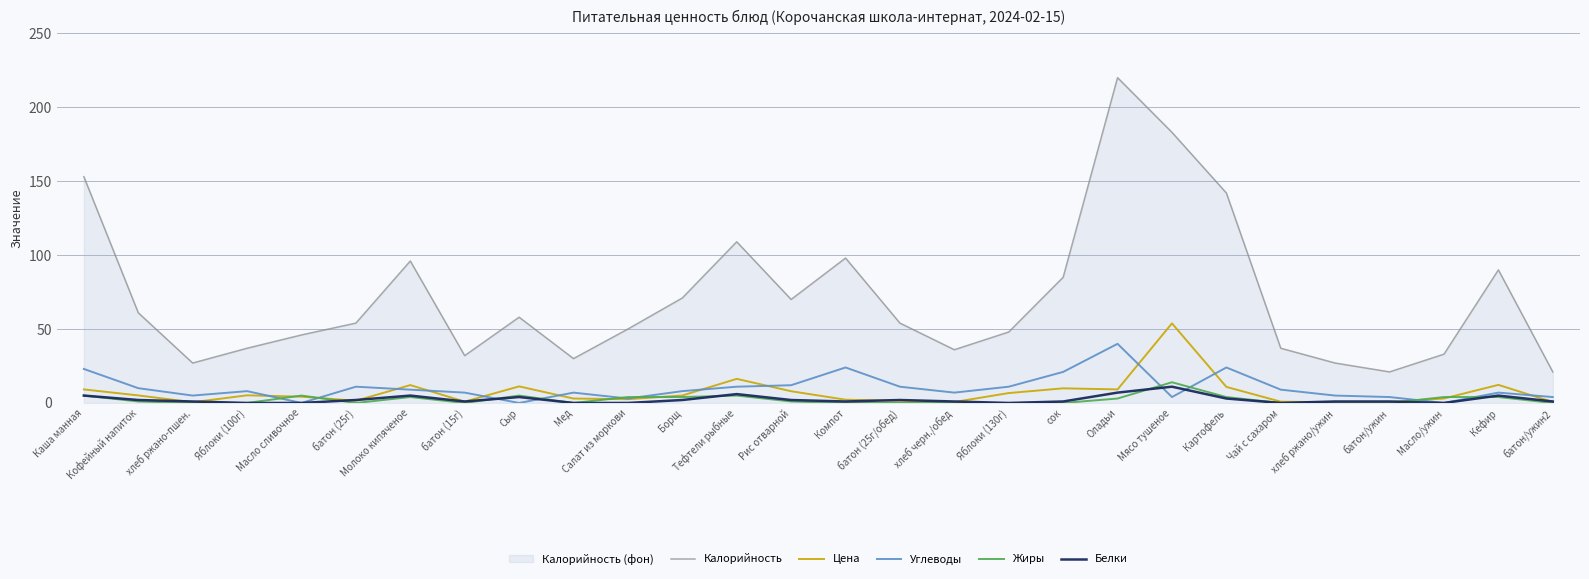

At батон (25г/обед), list the series in order from largest to smallest.

Калорийность, Углеводы, Белки, Цена, Жиры